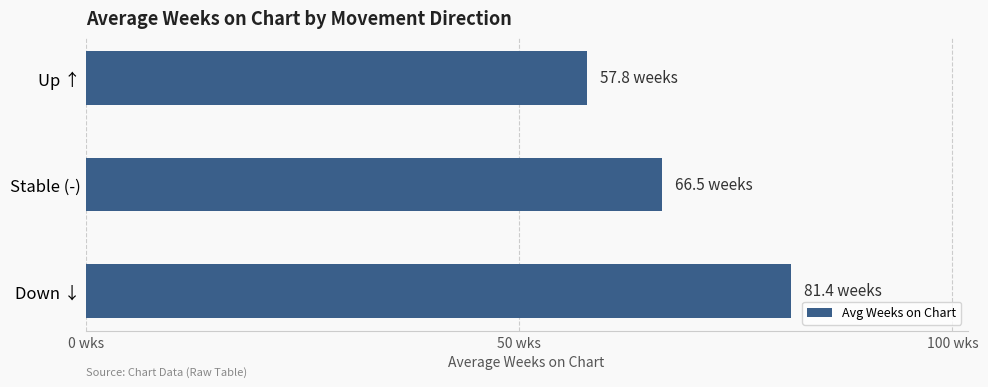

Does the chart contain any negative values?

No